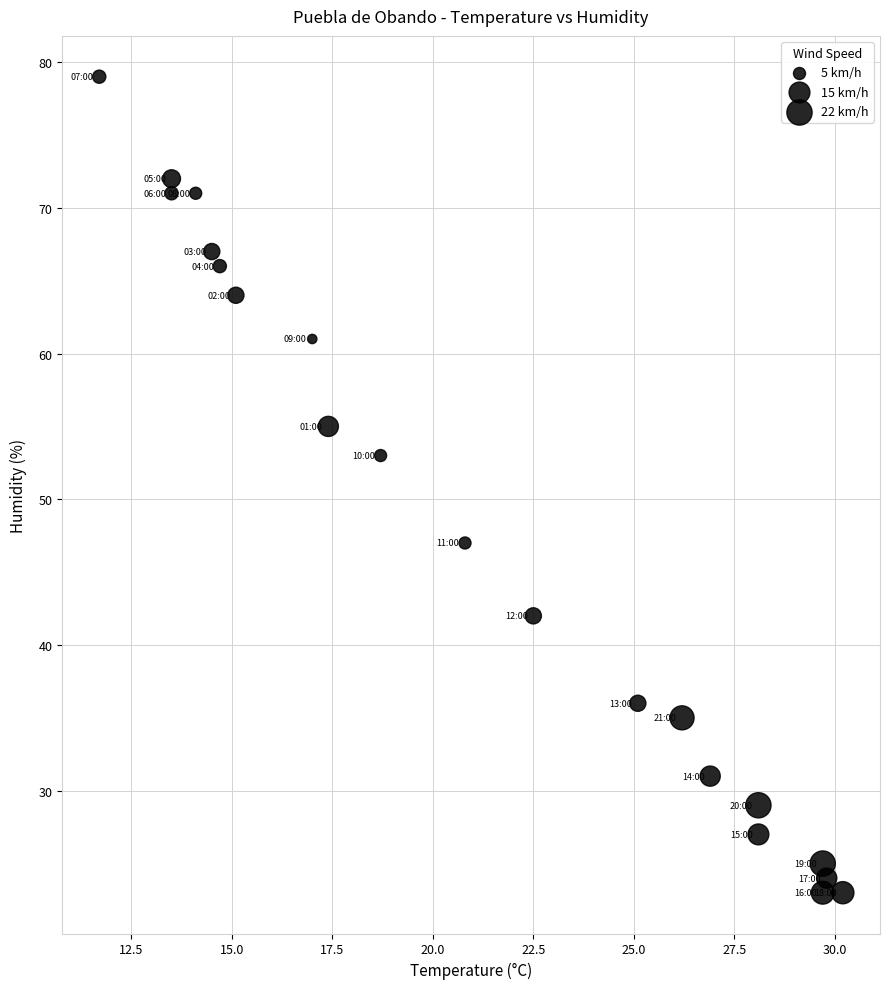

What Y value in the scatter plot is closest to 51?

53